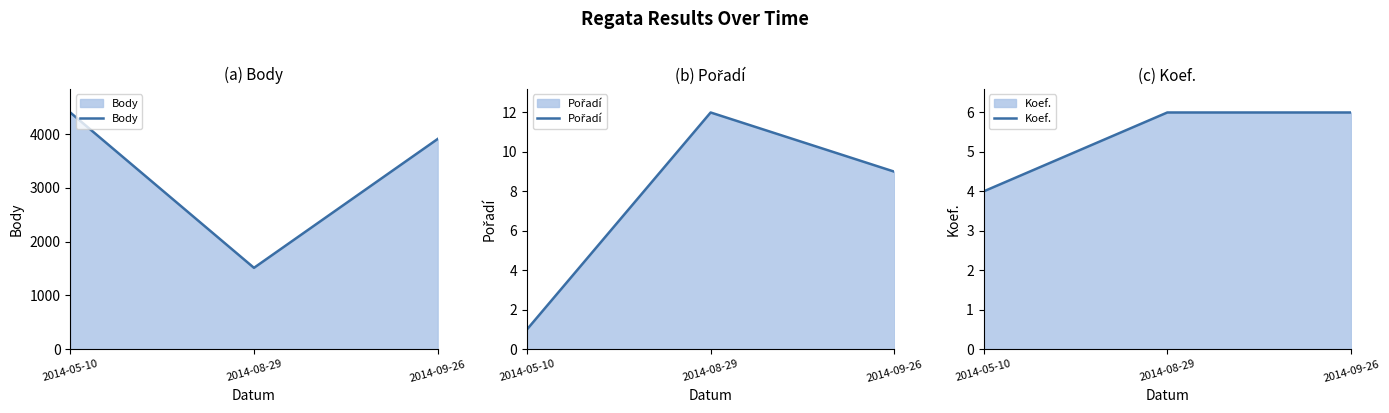

Where is Koef. nearest to the value 5?

2014-05-10